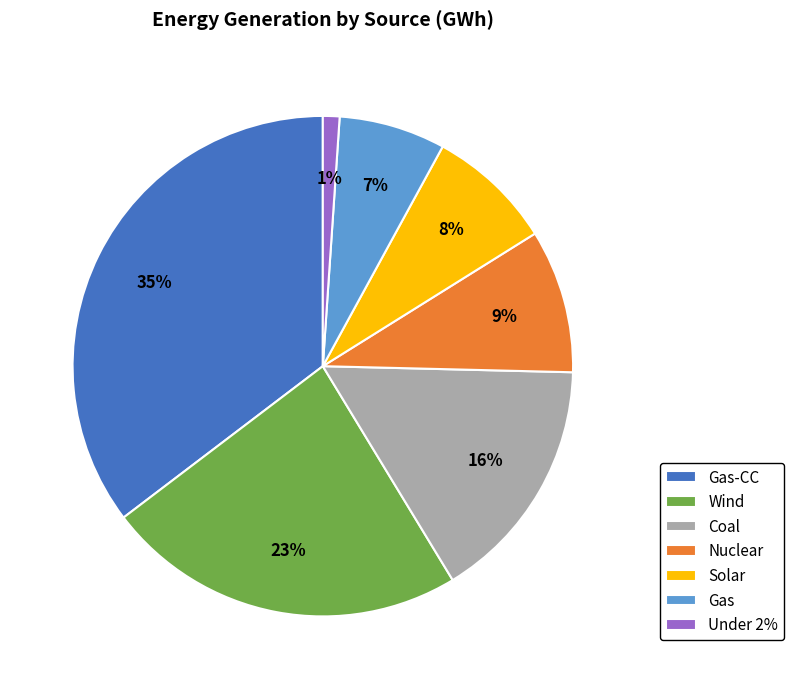

To the nearest percent, what portion does Gas-CC represent?

35%